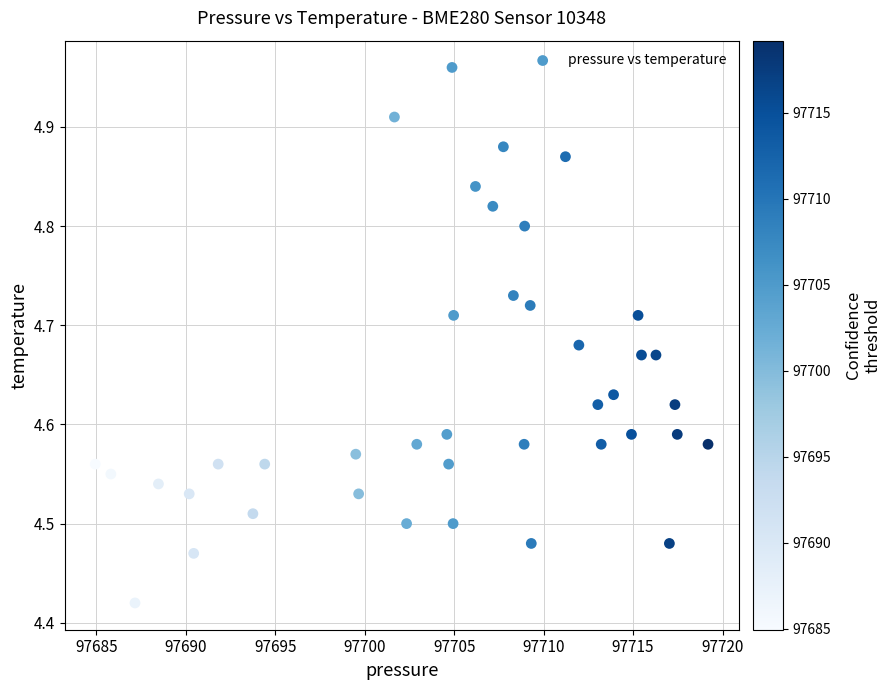

What is the range of X values (max minus min)?

34.2